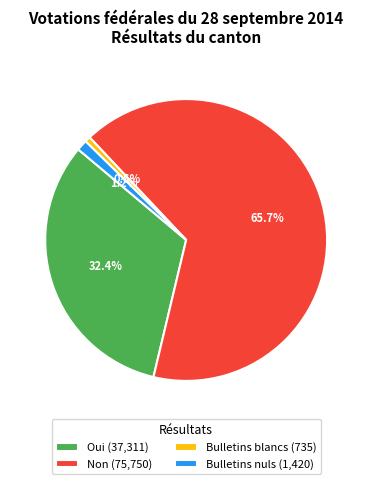

Count the number of slices in the pie.

4